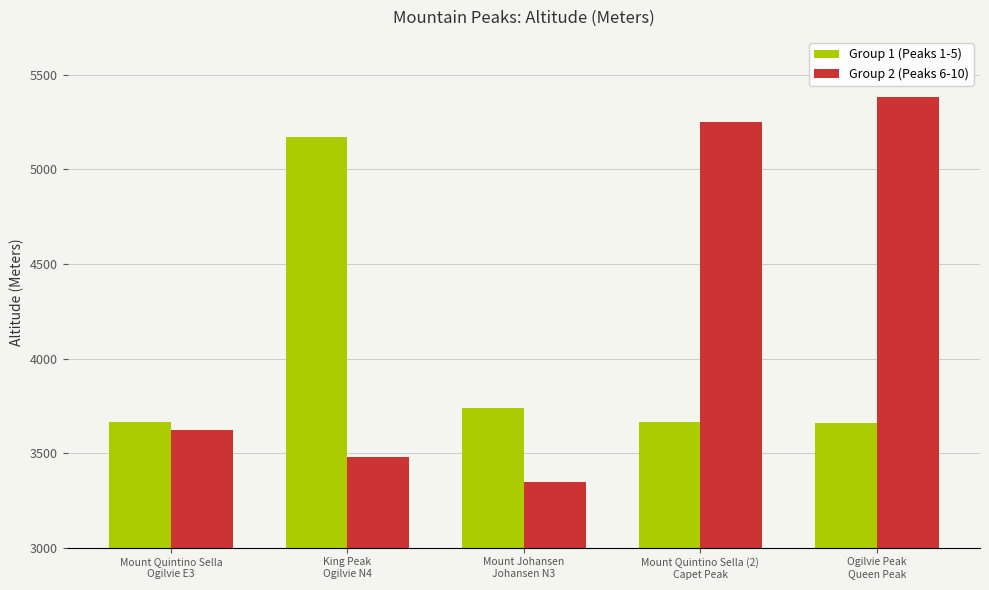

How many values in the Group 1 (Peaks 1-5) series are below 3664?

1